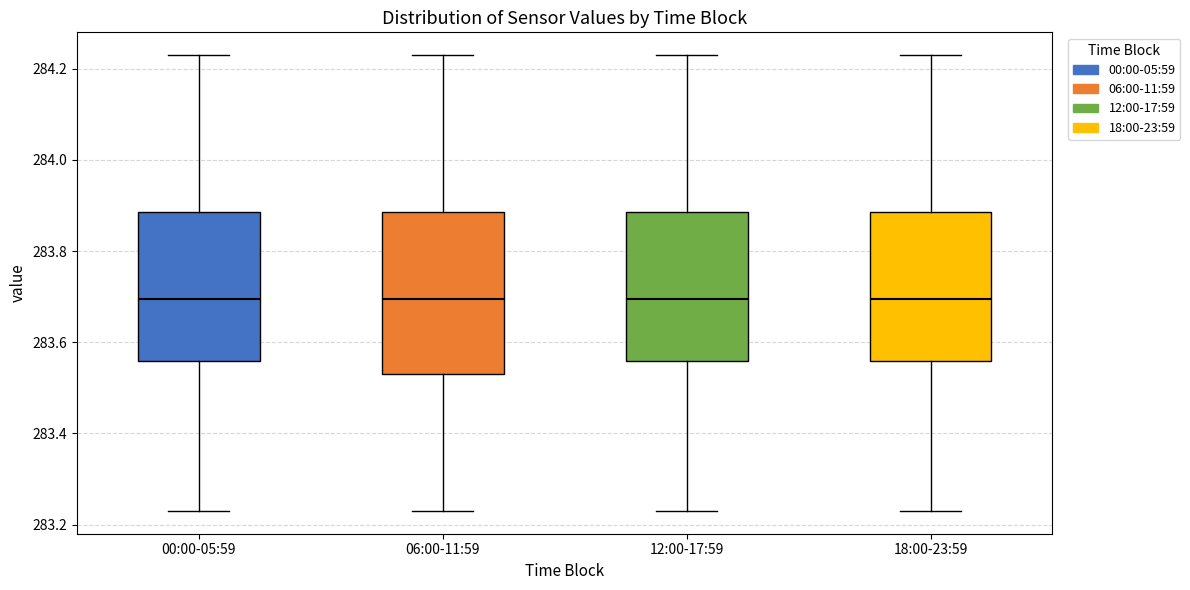

Reading left to right, read every box against the y-axis: the position of its median line, the range the box covers, and the ends of its whiskers. The values are not printed on the chart, so give them approximately, as read against the axis.

00:00-05:59: median 283.70, box 283.56 to 283.88, whiskers 283.24 to 284.24
06:00-11:59: median 283.70, box 283.54 to 283.88, whiskers 283.24 to 284.24
12:00-17:59: median 283.70, box 283.56 to 283.88, whiskers 283.24 to 284.24
18:00-23:59: median 283.70, box 283.56 to 283.88, whiskers 283.24 to 284.24